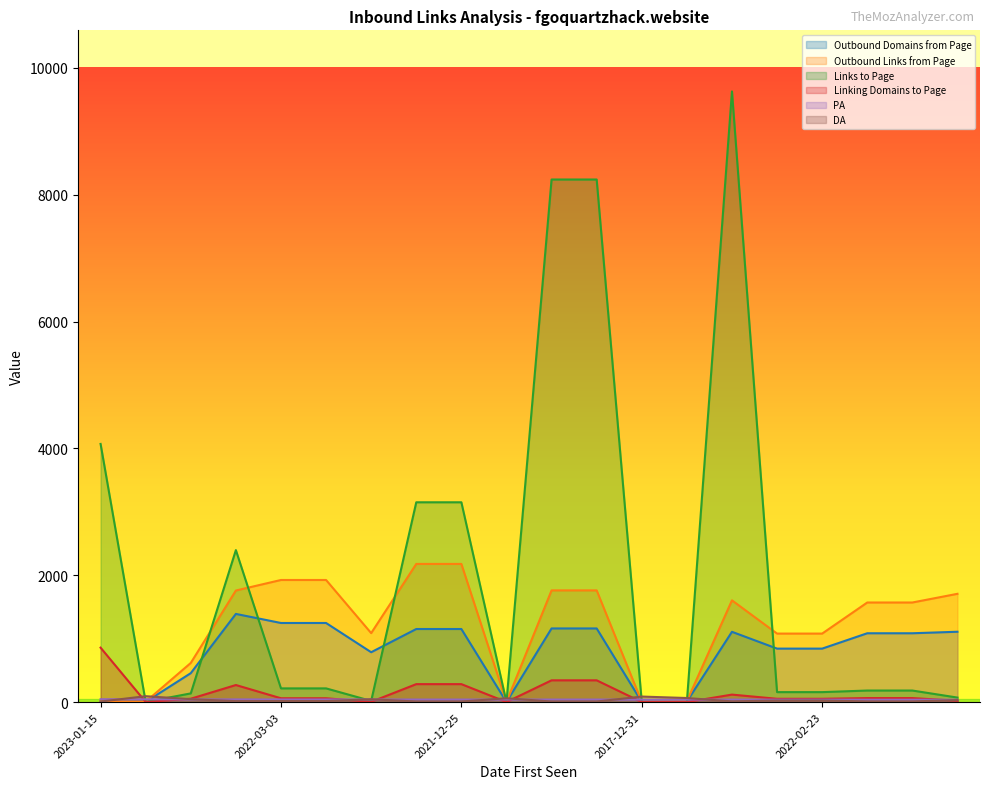

What value does the DA series have at 2023-01-15, to the nearest 5?

10